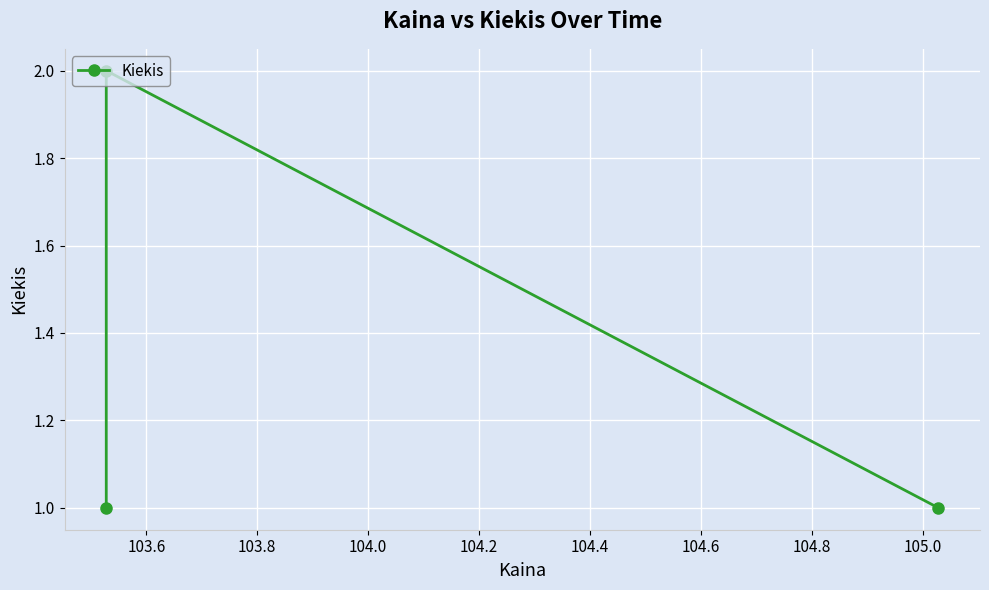

Does the chart display data point markers on the line(s)?

Yes